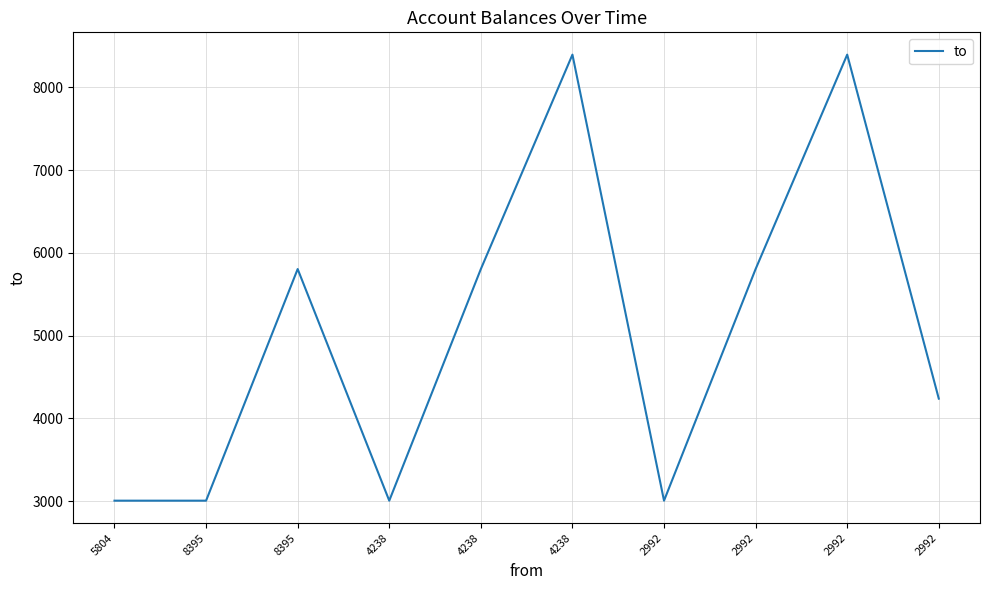

Count the values in the range 3005 to 5804.

8